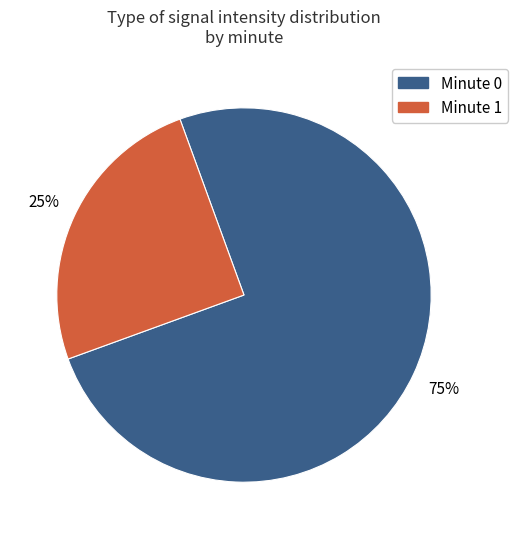

Does any single category account for the majority?

Yes